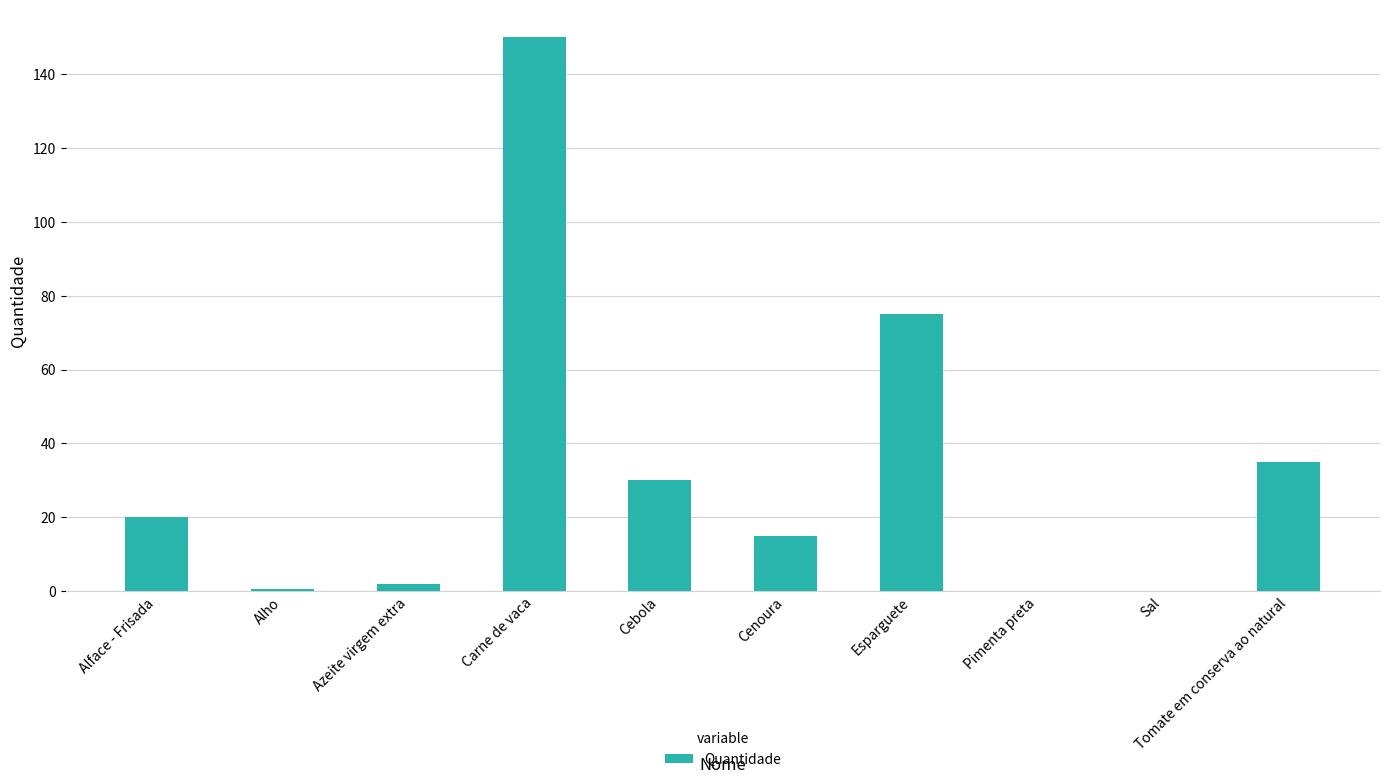

The chart shows a value of 4.1 at Alface - Frisada. True or false?

False